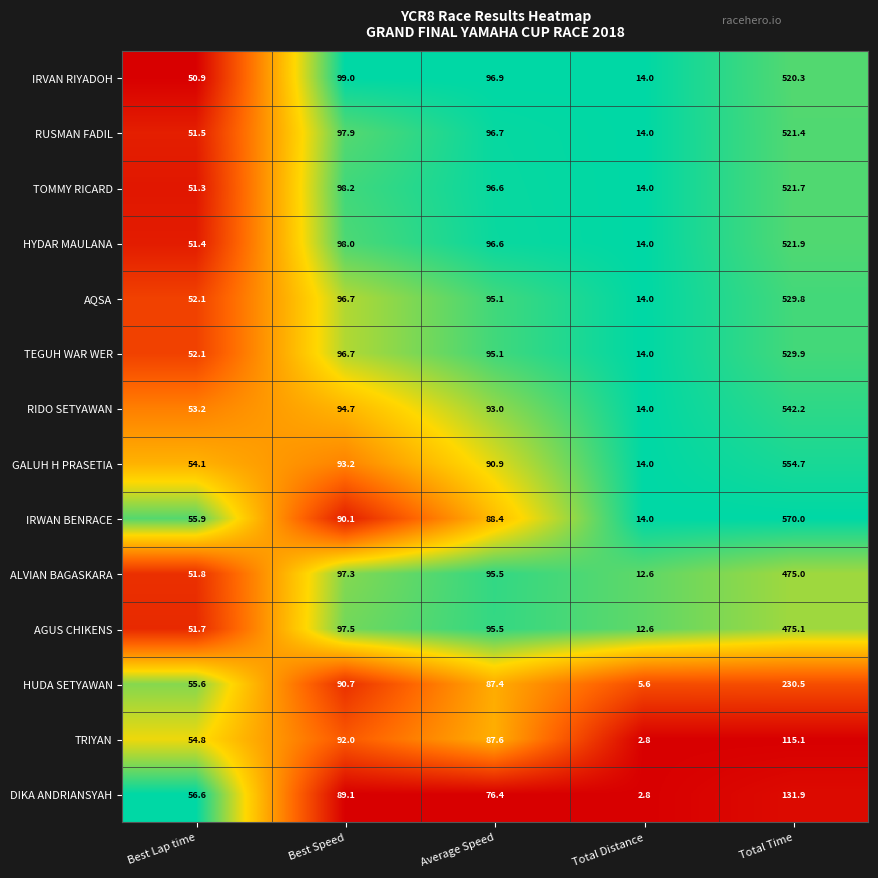

The value of TEGUH WAR WER at Total Distance is 14.0. True or false?

True